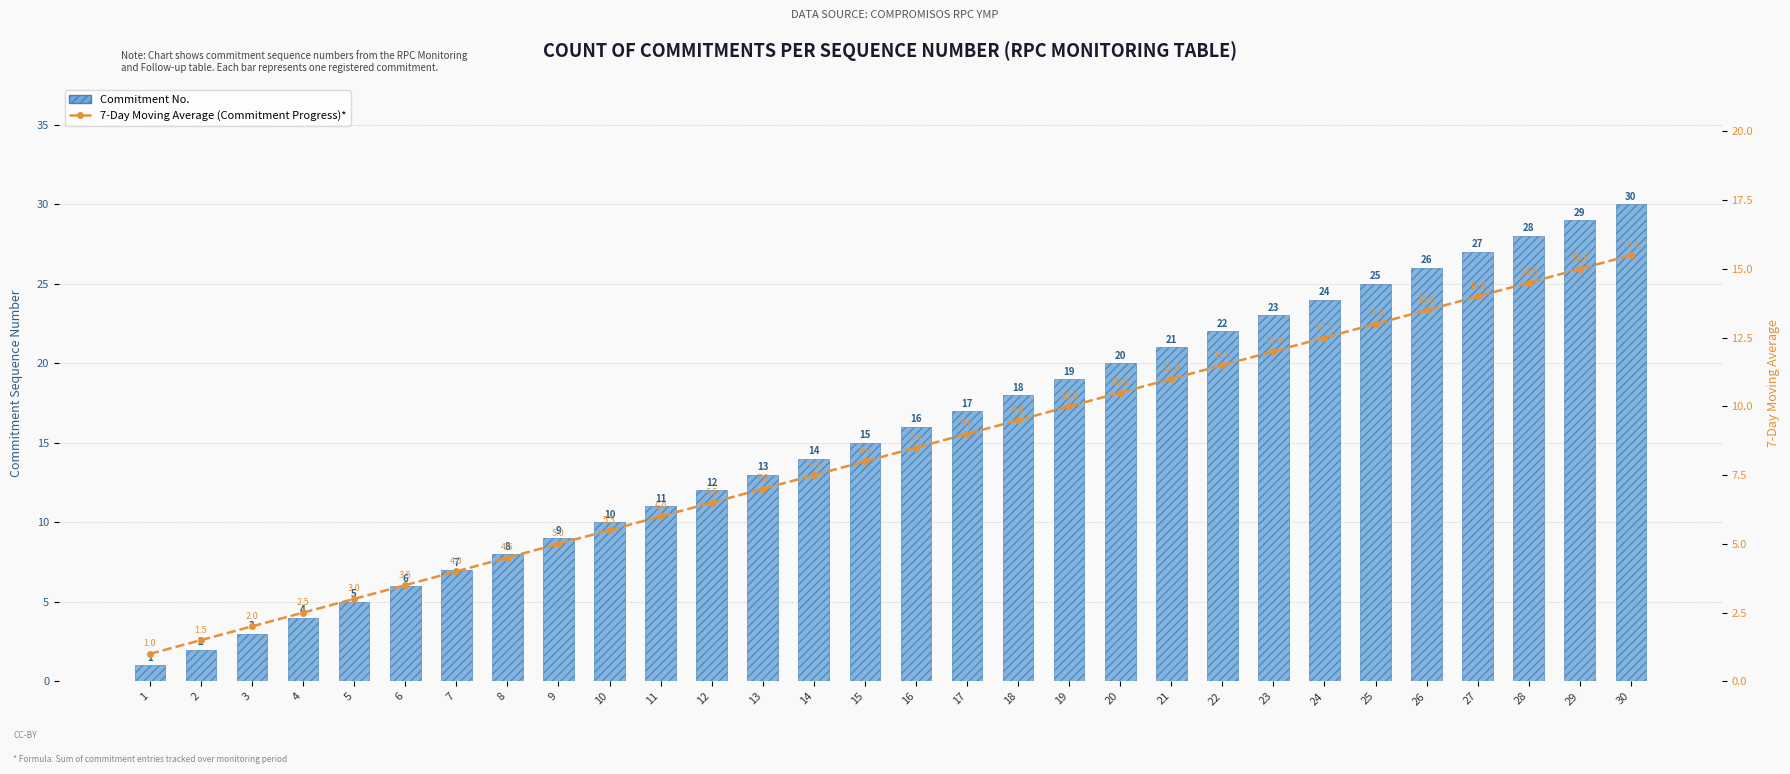

What is the difference between the highest and lowest values at 14?

6.5